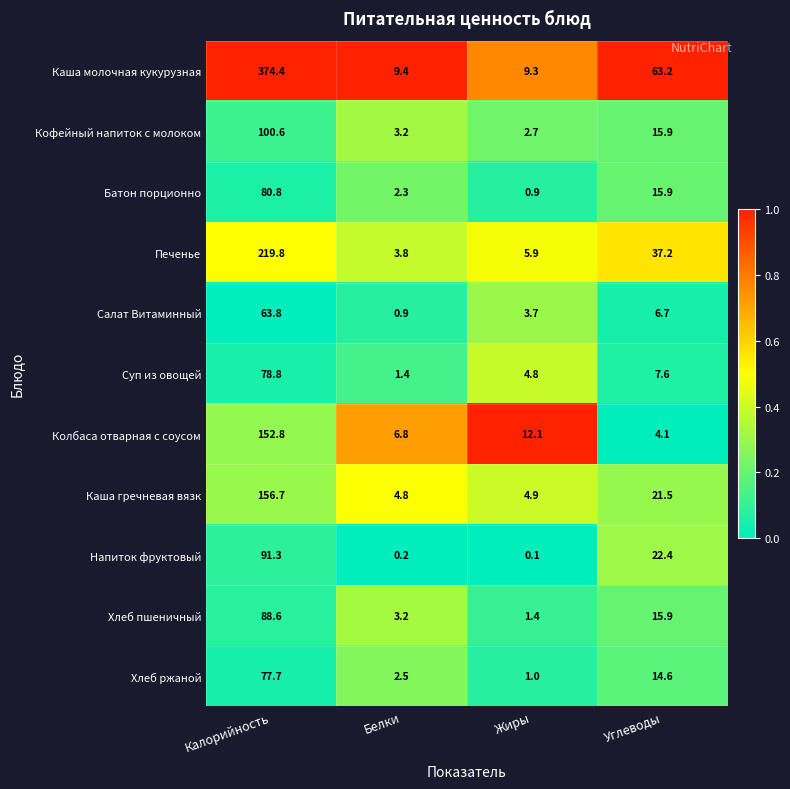

What is the difference between the second highest and second lowest values in the Напиток фруктовый series?

22.2